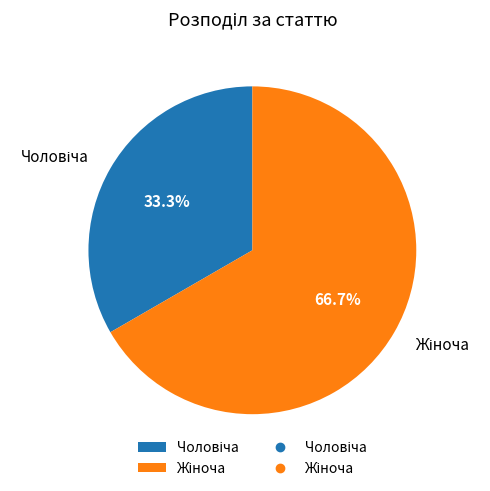

Is there a majority slice in this chart?

Yes